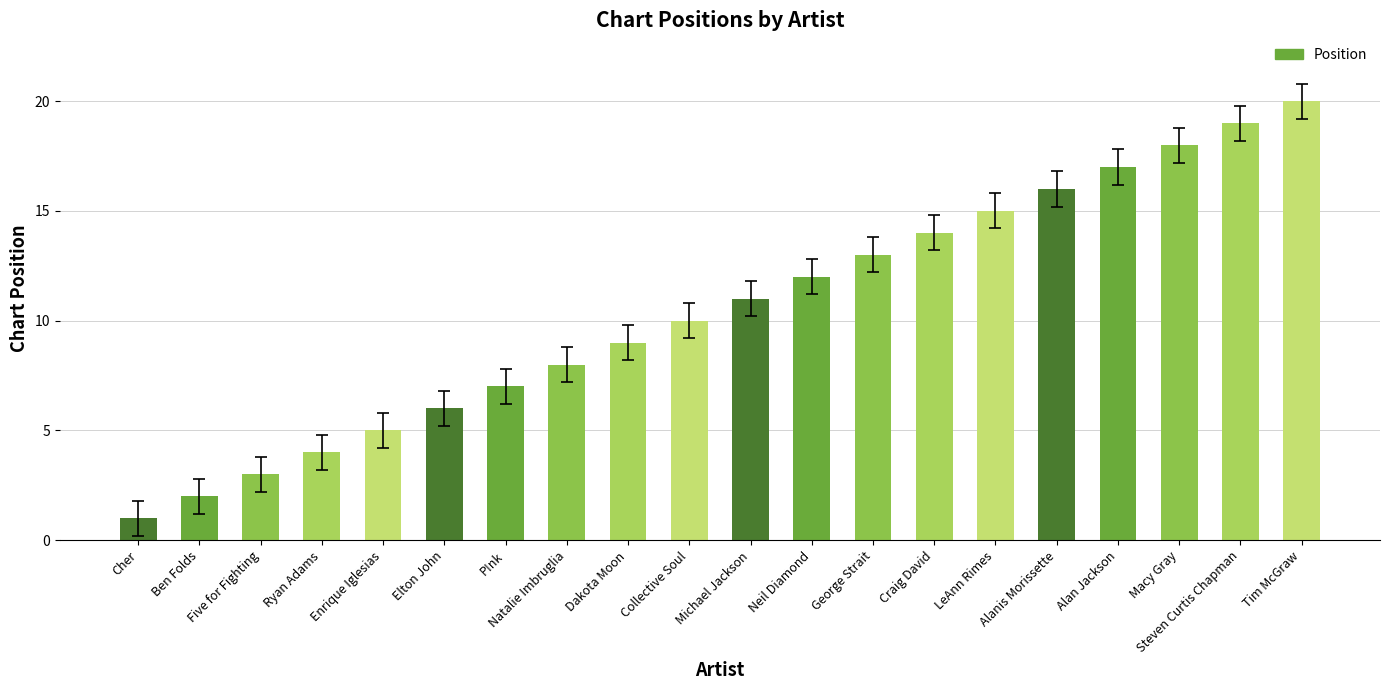

The value at Enrique Iglesias is 5. True or false?

True